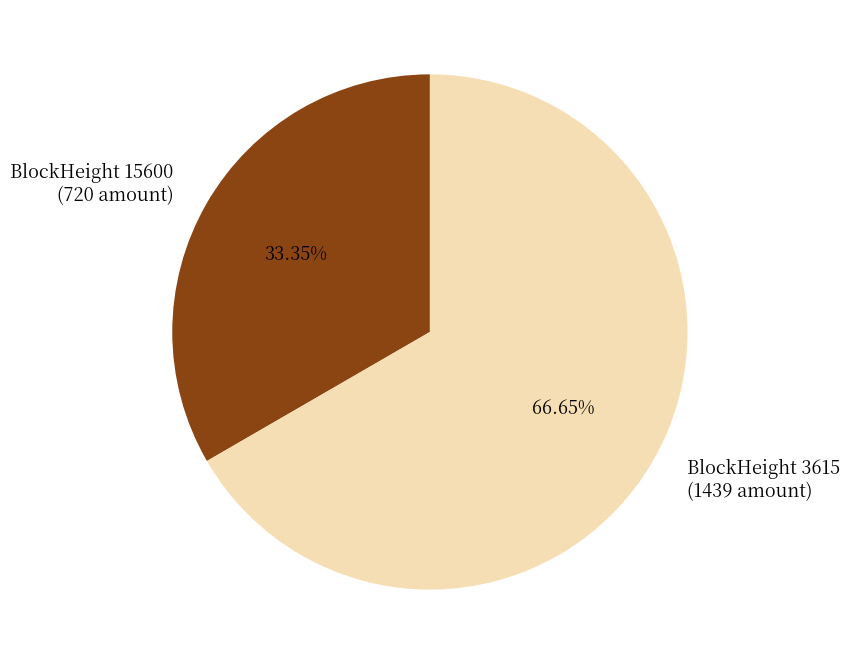

Which slice represents more than half of the pie?

BlockHeight 3615 (1439 amount)